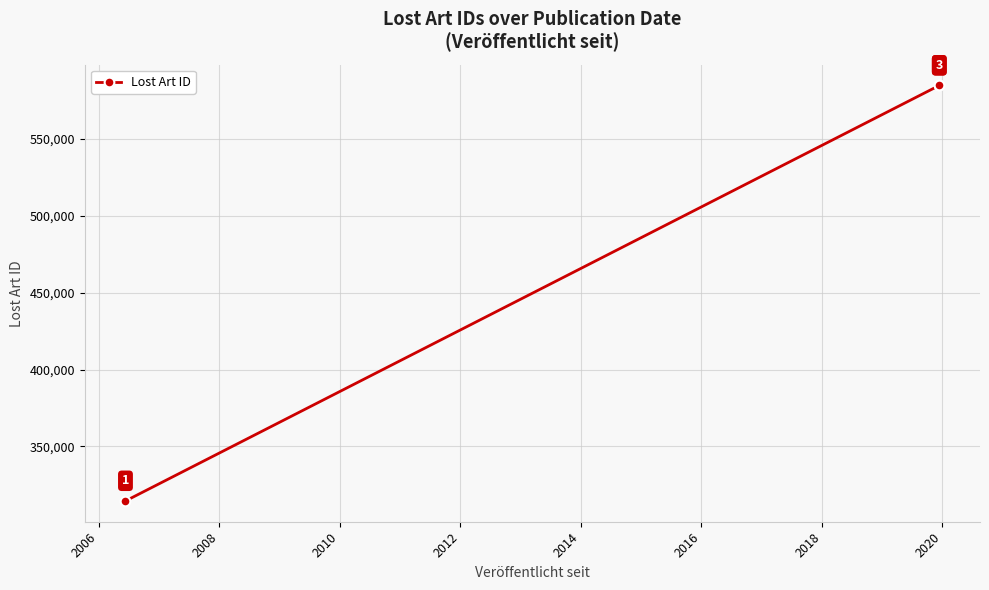

What is the greatest value displayed?

584934